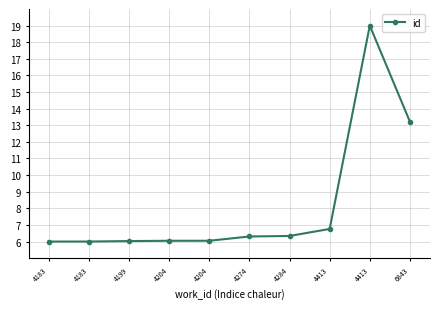

The value at 4183 is 8.8. True or false?

False